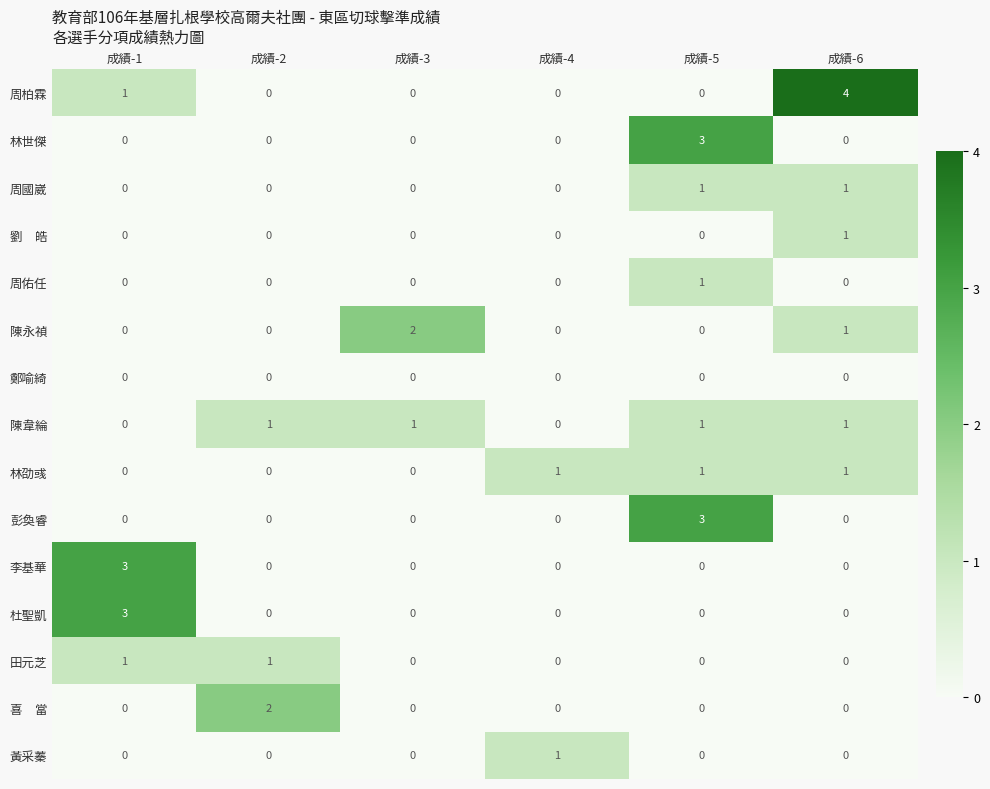

Which series has the largest total across all categories?

周柏霖